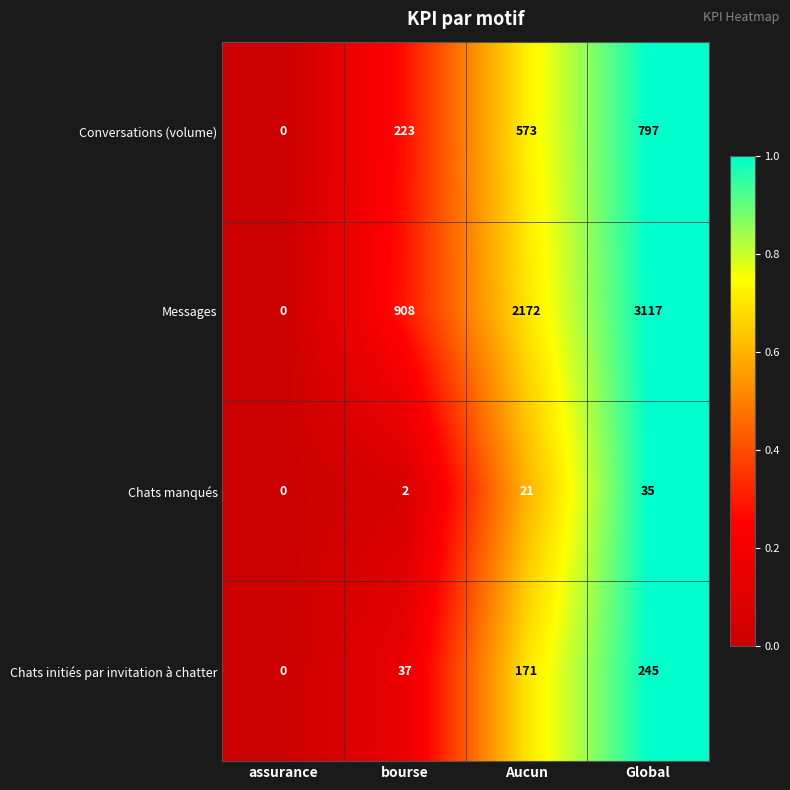

At which category is the sum across all series the highest?

Global